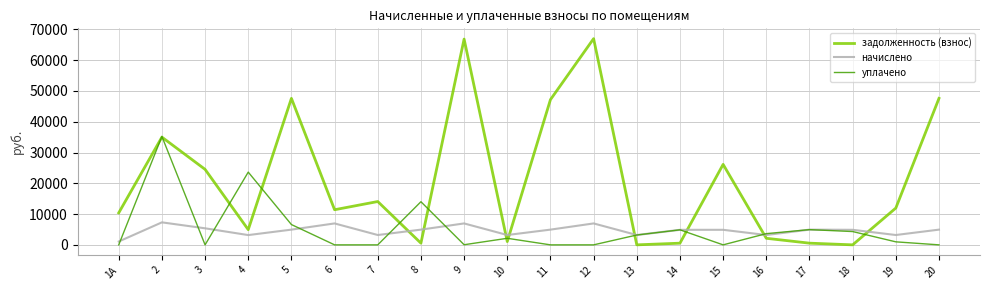

Does the chart have visible grid lines?

Yes